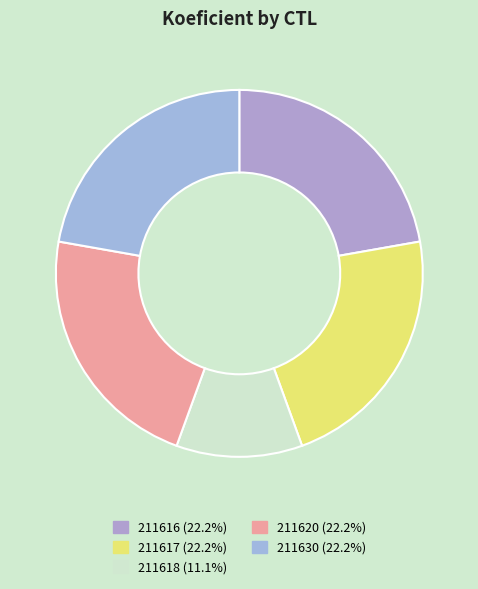

Which slice is the smallest?

211618